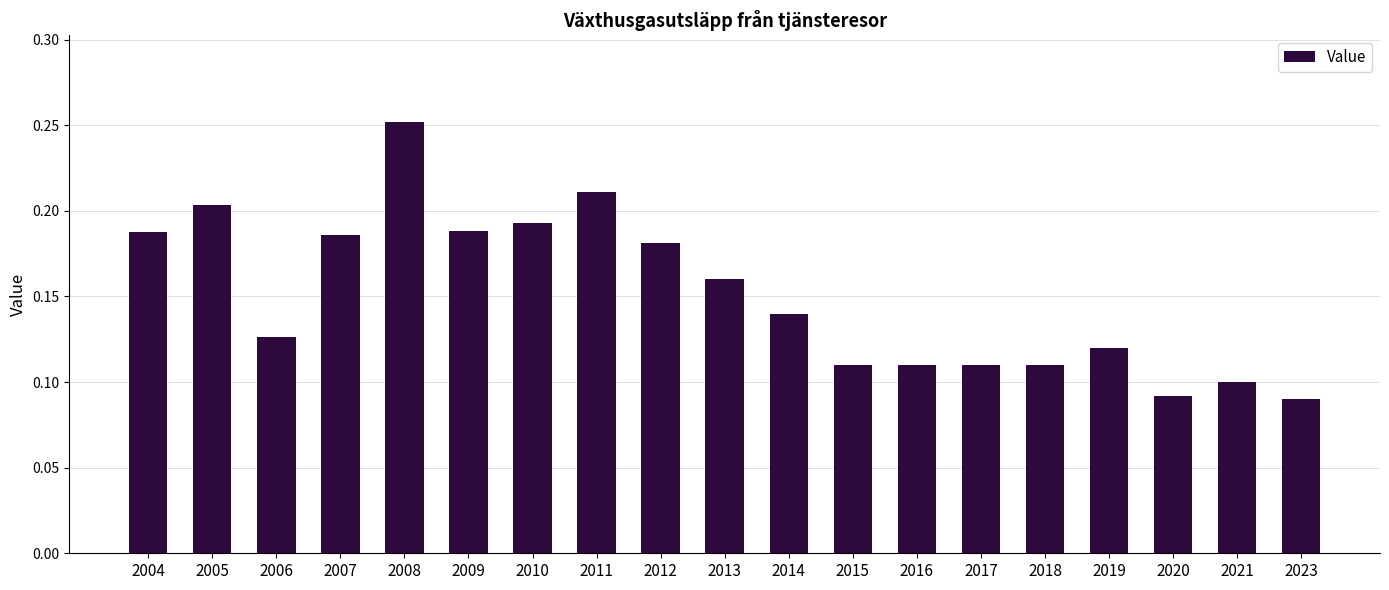

At which category does the chart reach its peak across all series?

2008